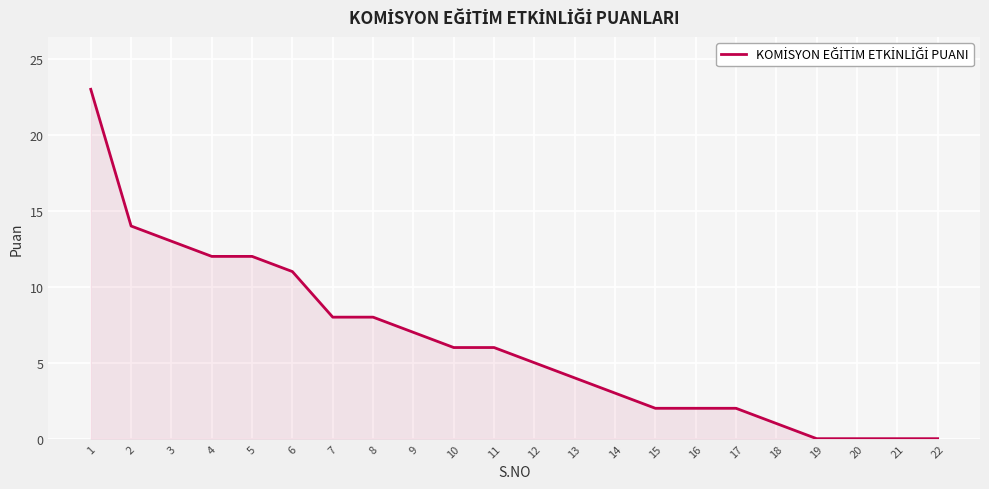

The value at 15 is 2. True or false?

True